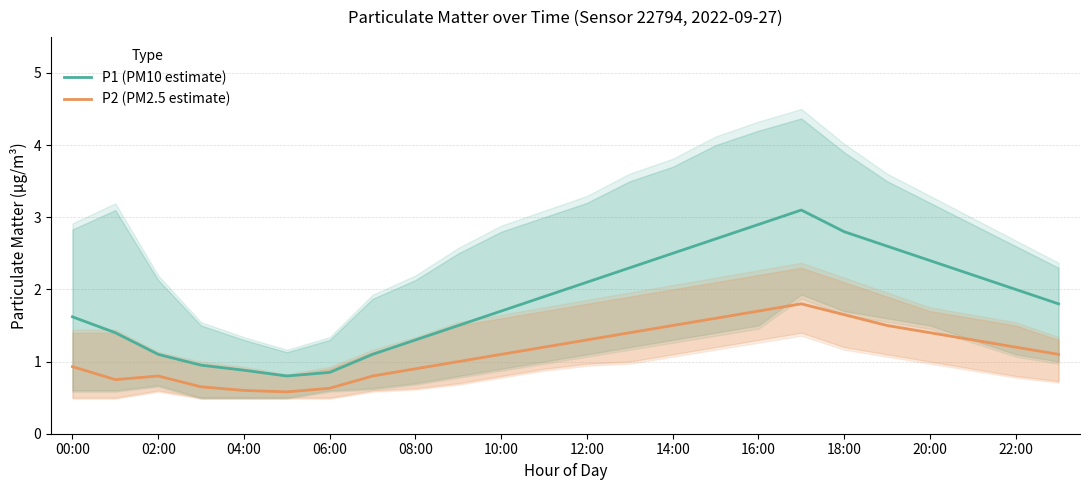

What is the approximate value of P2 (PM2.5 estimate) at 17?

1.8